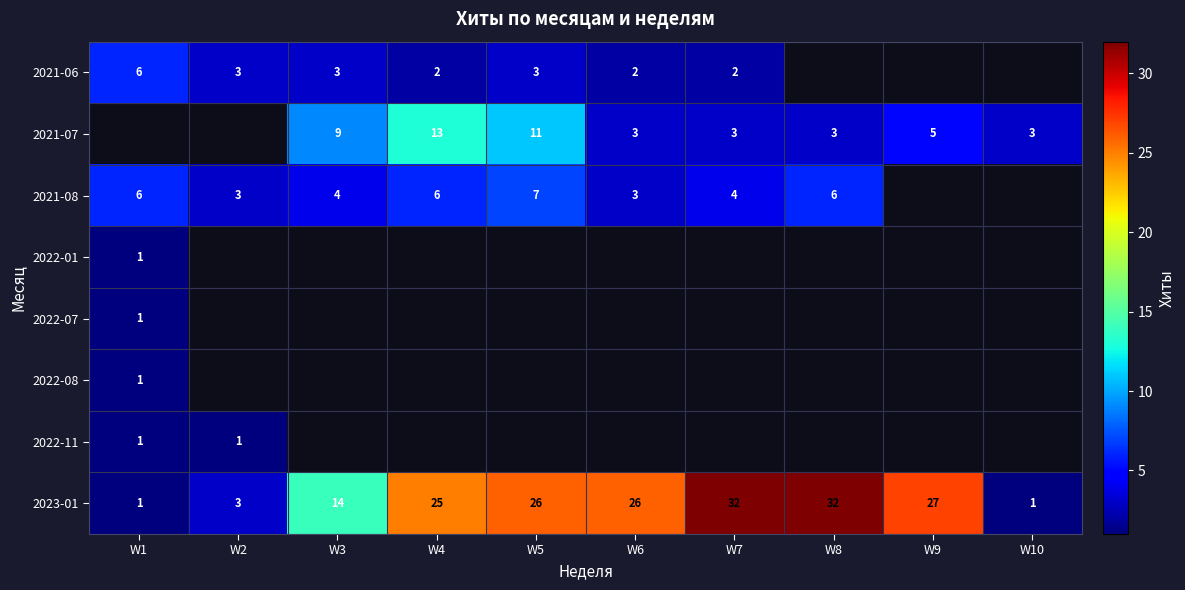

The value of 2022-07 at W1 is 0. True or false?

False